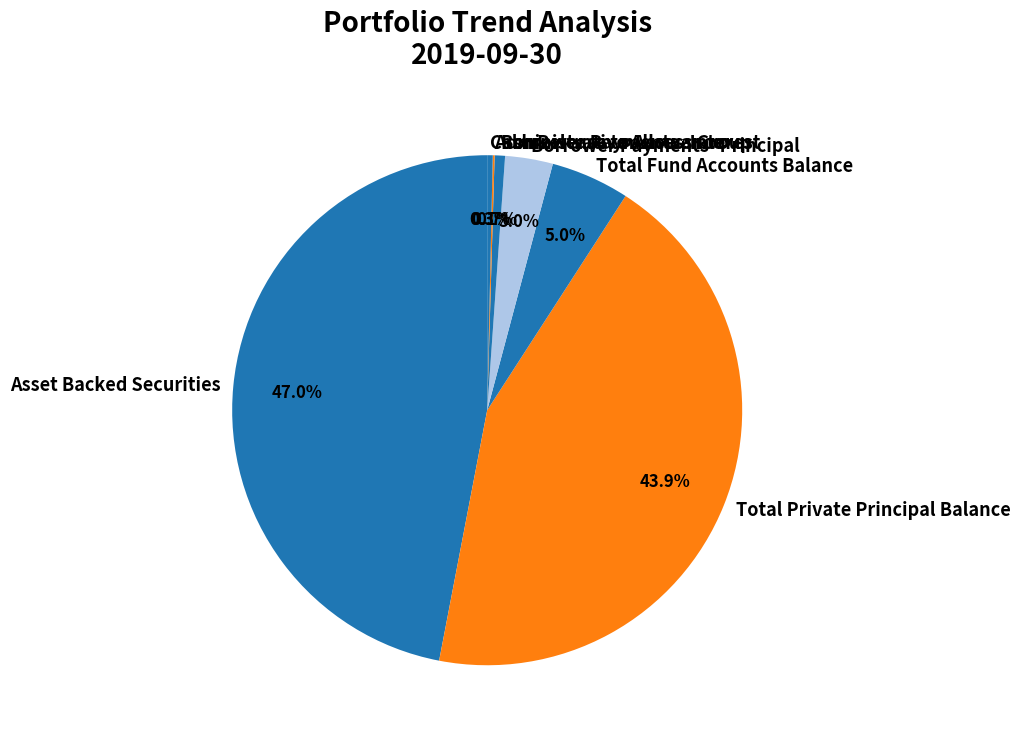

Is it true that Borrower Payments- Interest is 11% of the pie?

False